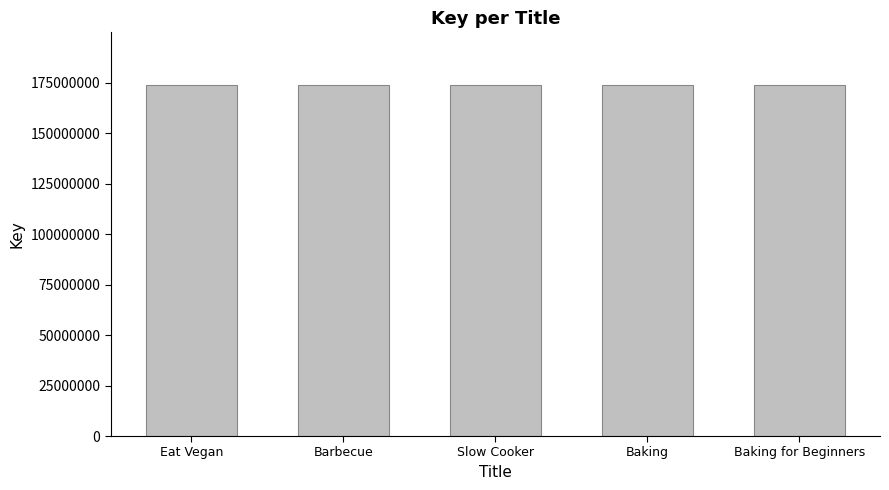

How many values are below 173876585?

2